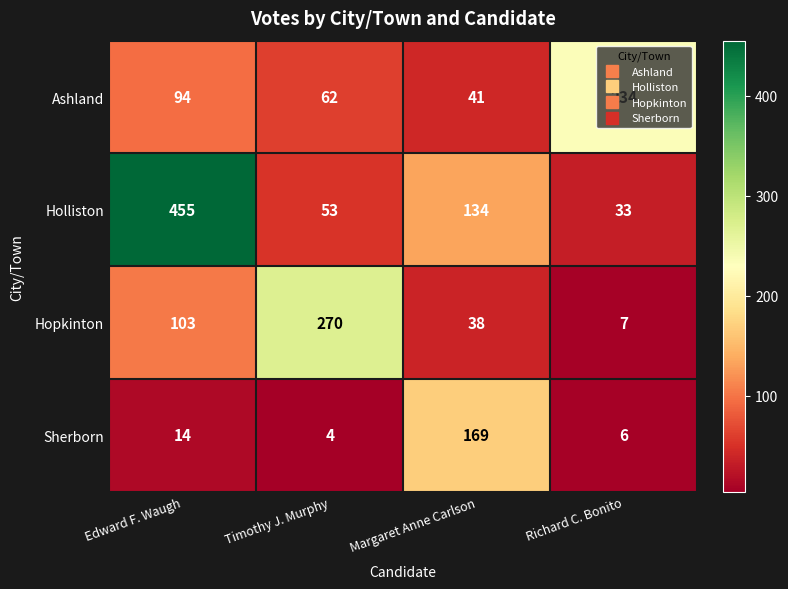

At which label does Holliston first exceed 134?

Edward F. Waugh